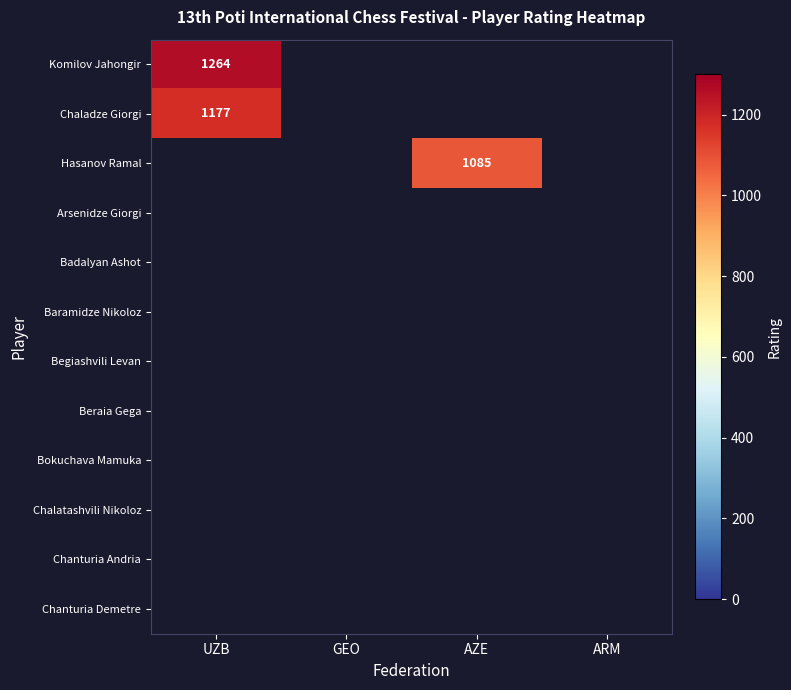

Is it true that Komilov Jahongir equals 798 at UZB?

False